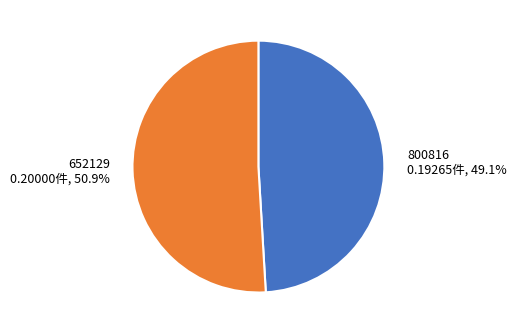

Does any single category account for the majority?

Yes